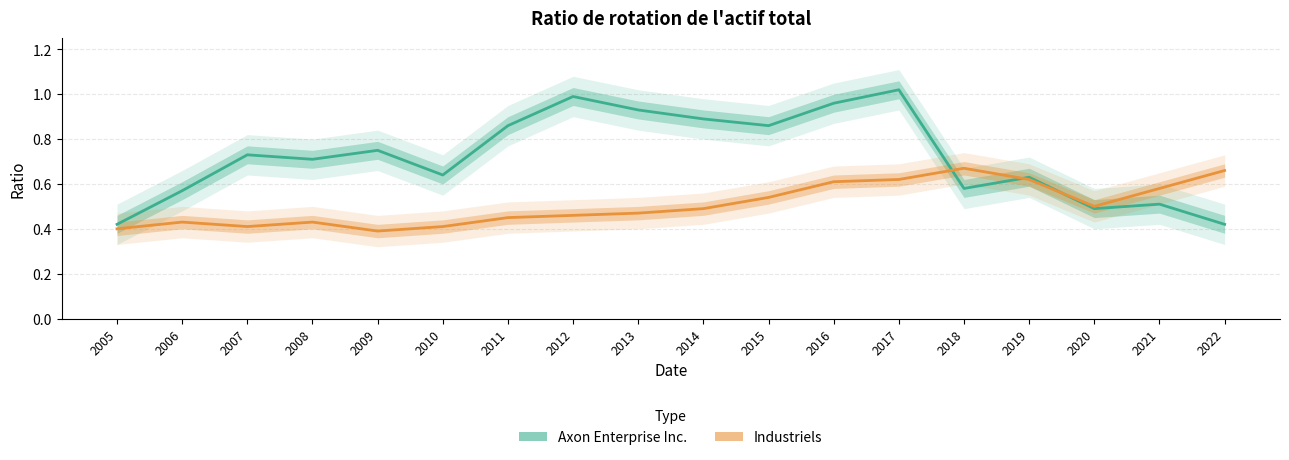

Where do Axon Enterprise Inc. and Industriels first cross each other?

2017 and 2018